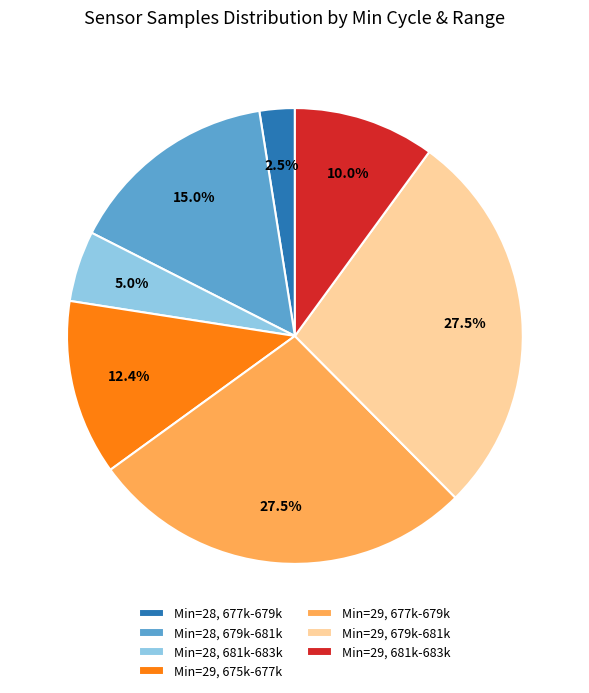

Does Min=28, 681k-683k represent more than half of the total?

No